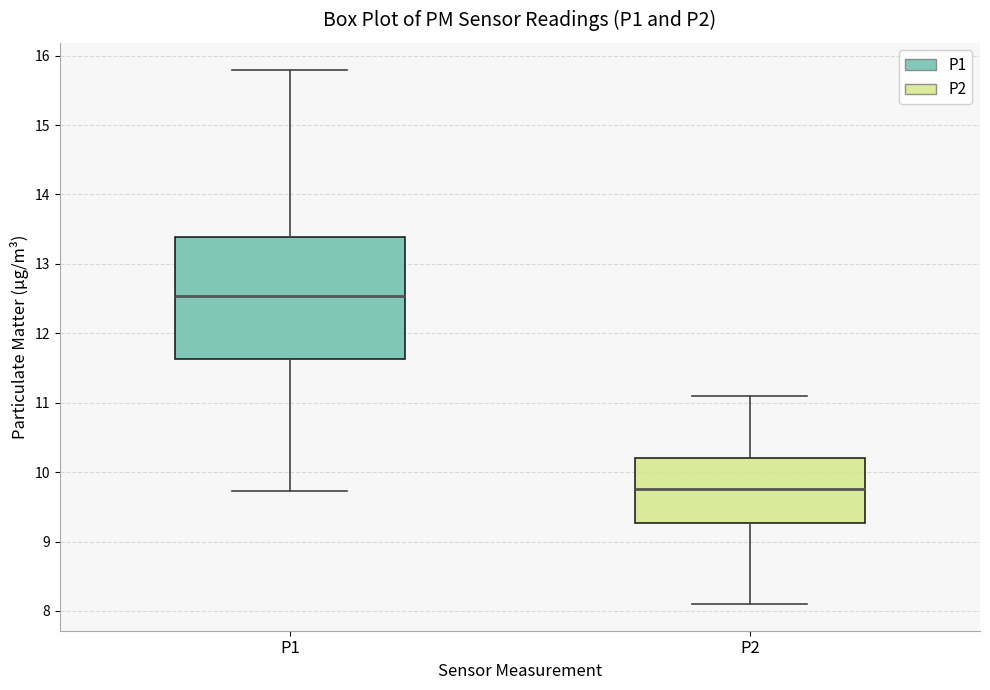

Comparing the boxes themselves (not the whiskers), which one is the tallest?

P1